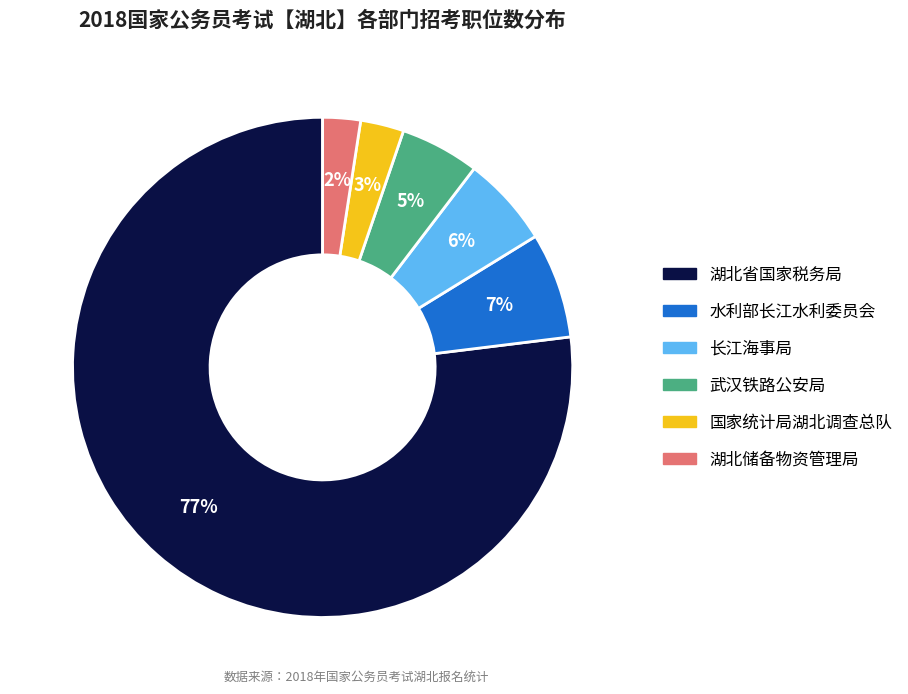

Is 湖北省国家税务局 the majority of the pie?

Yes